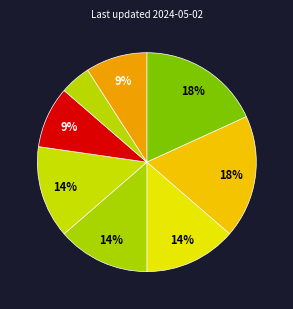

Count the number of slices in the pie.

8